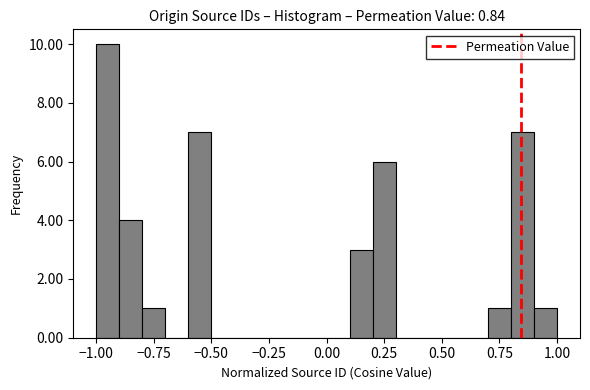

Around what value on the x-axis is the tallest bar? Give the approximate position of its centre, as read against the axis.

-0.95